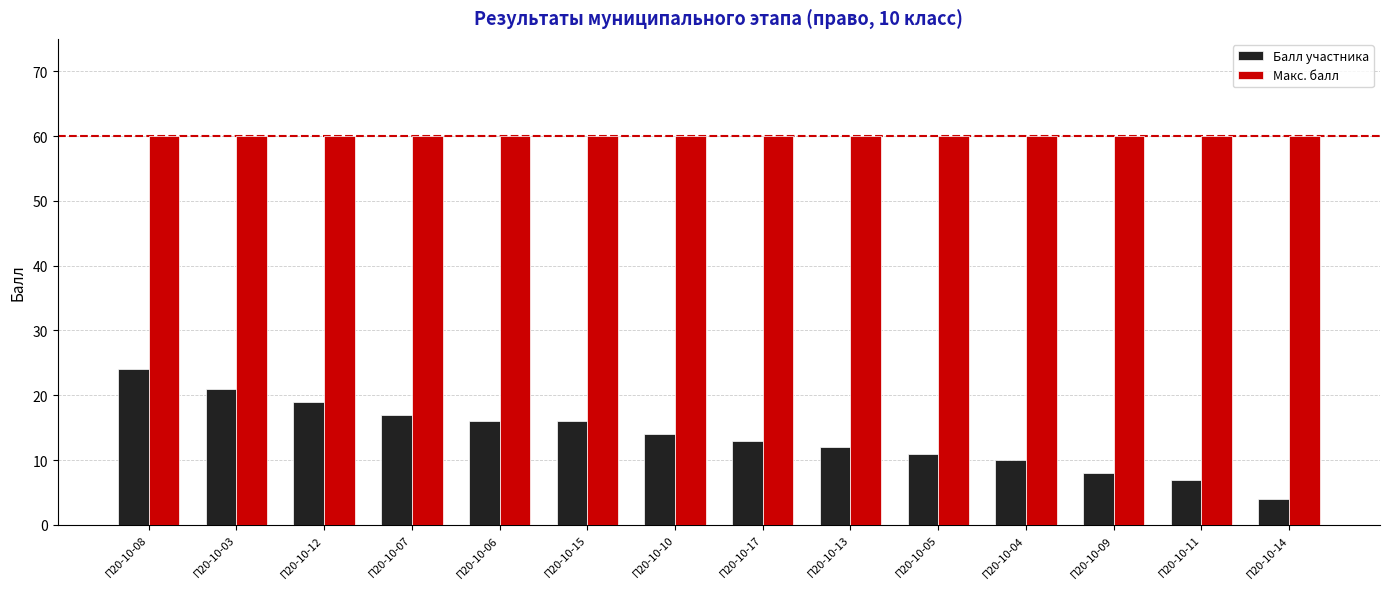

What is the average value of the Балл участника series?

14